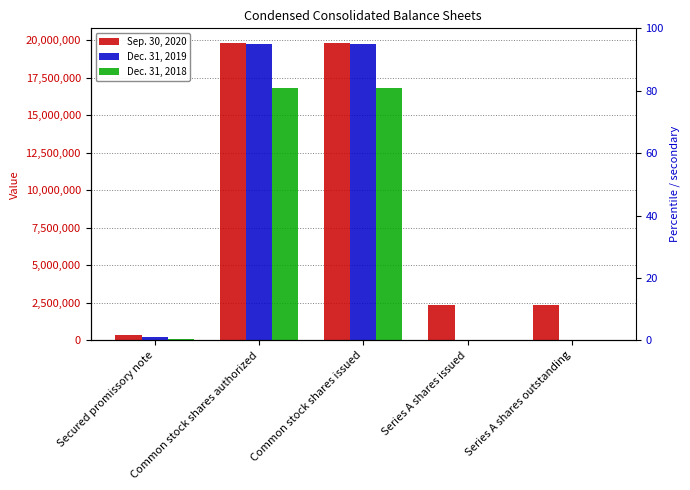

What is the difference between the highest and lowest values at Common stock shares authorized?

2974910